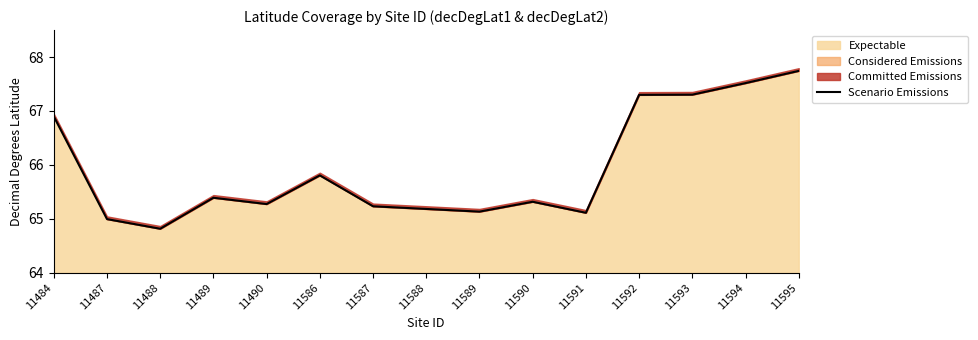

List the labels in order of value, largest first.

11595, 11594, 11593, 11592, 11484, 11586, 11489, 11590, 11490, 11587, 11588, 11589, 11591, 11487, 11488